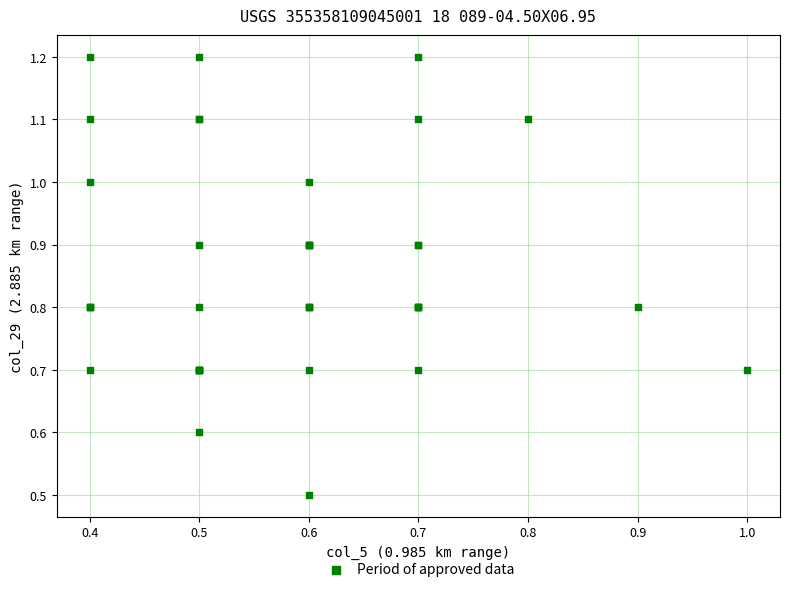

What Y value in the scatter plot is closest to 0?

0.5